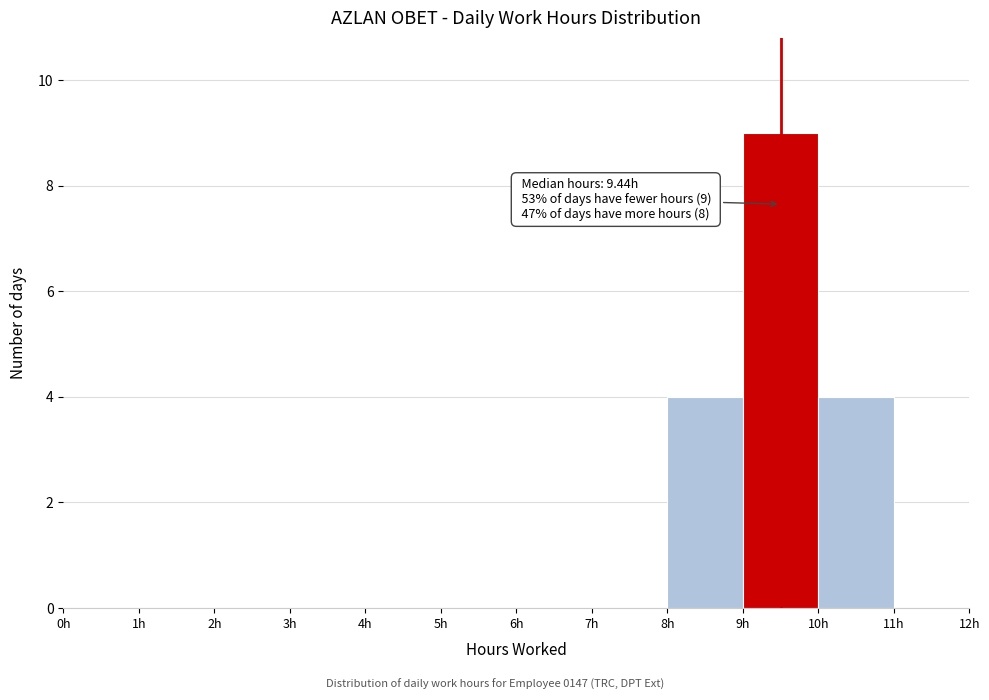

Which range on the x-axis has the tallest bar?

9 to 10